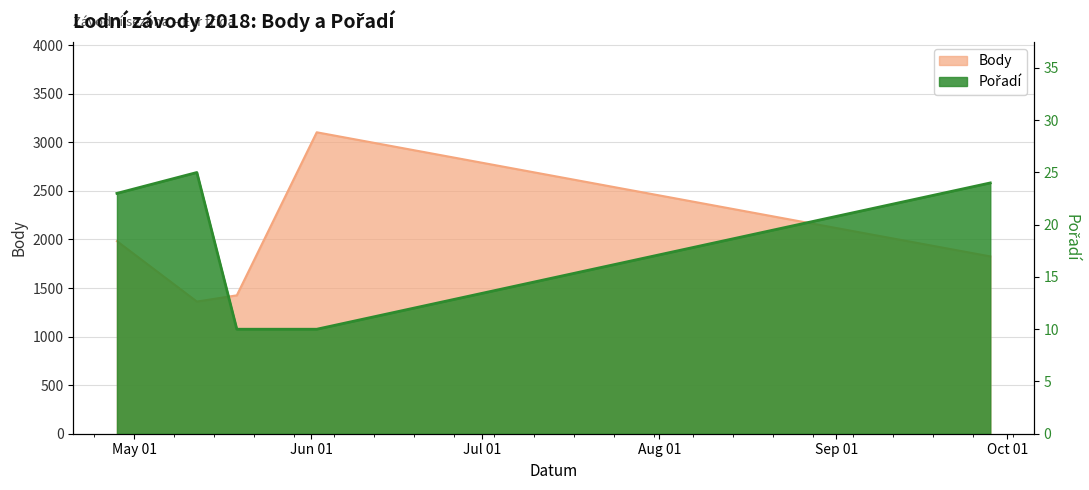

The Body series shows 624 at 2018-04-28. True or false?

False